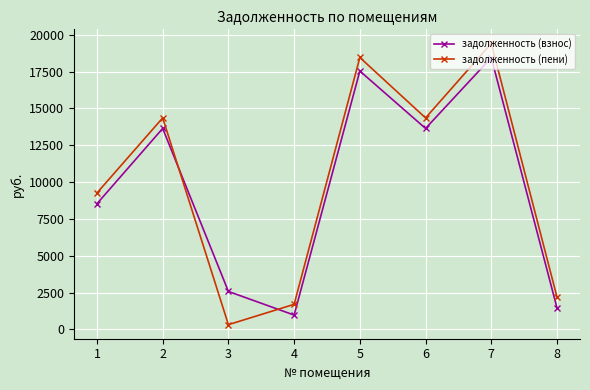

What value does the задолженность (пени) series have at 5?

18459.9